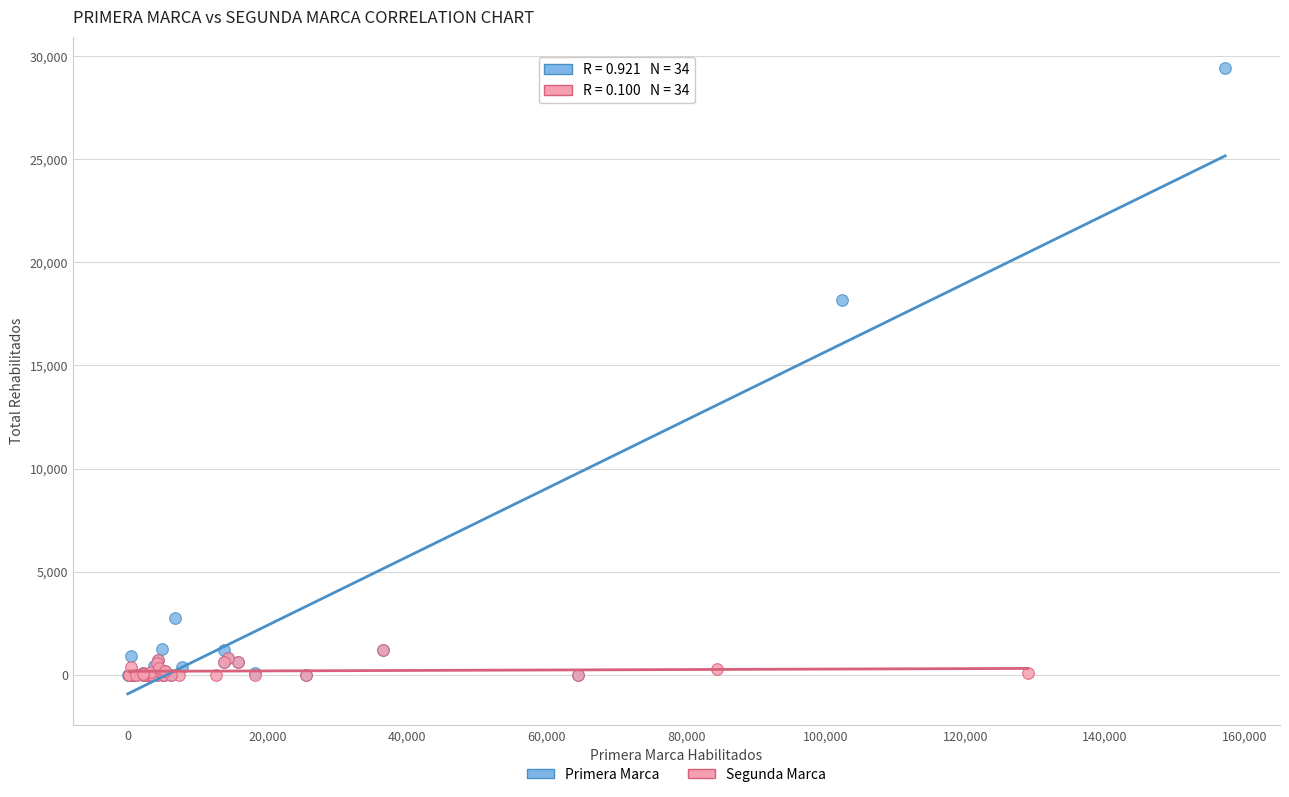

What are all the series names shown in the legend?

Primera Marca, Segunda Marca